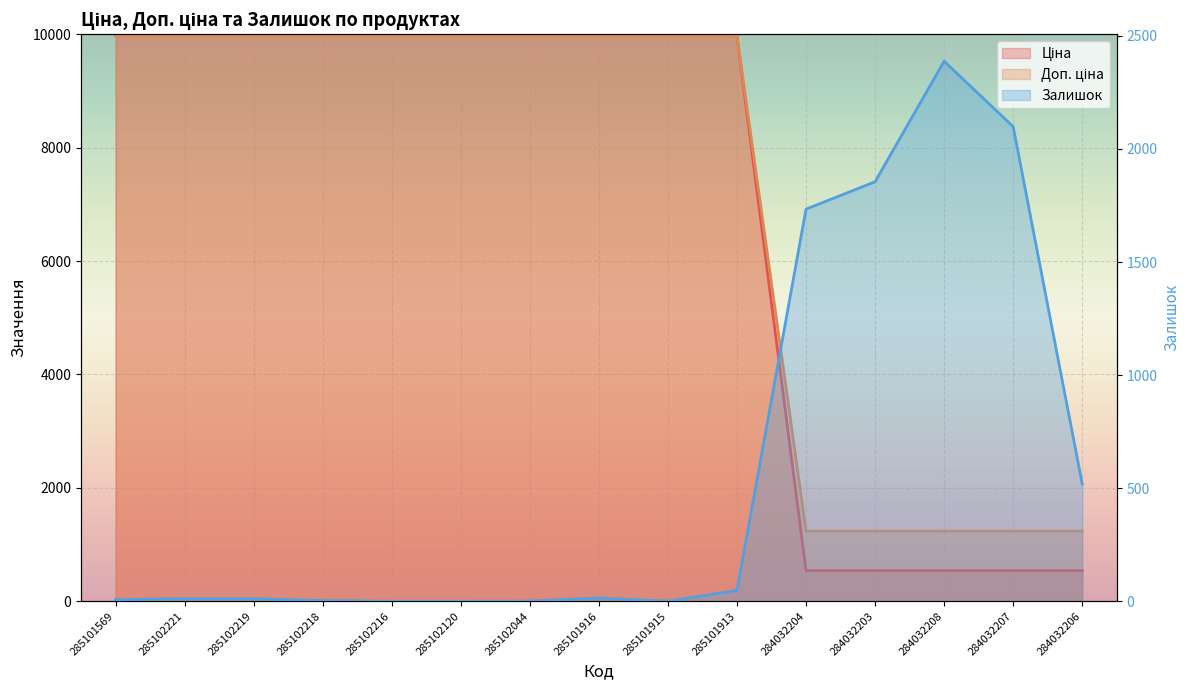

At how many categories does at least one series exceed 2796?

10